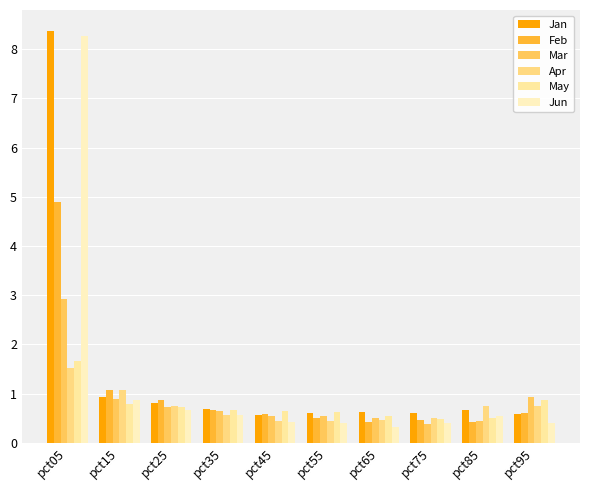

What is the difference between the second highest and second lowest values in the Apr series?

0.6